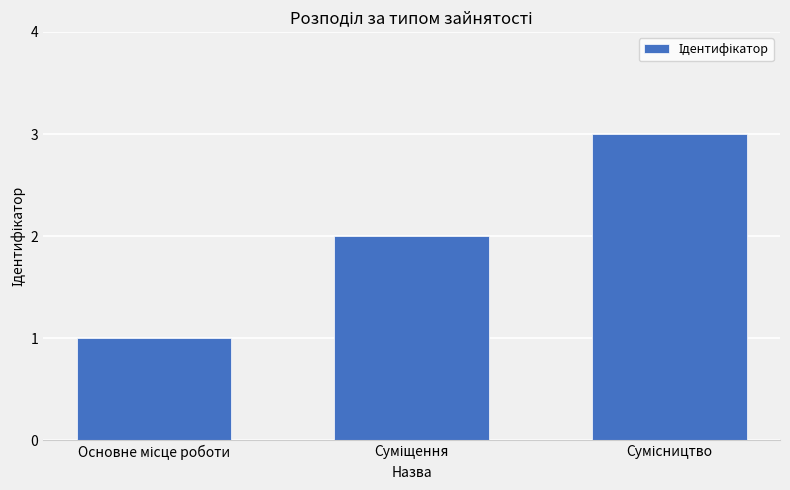

What is the sum of all values?

6